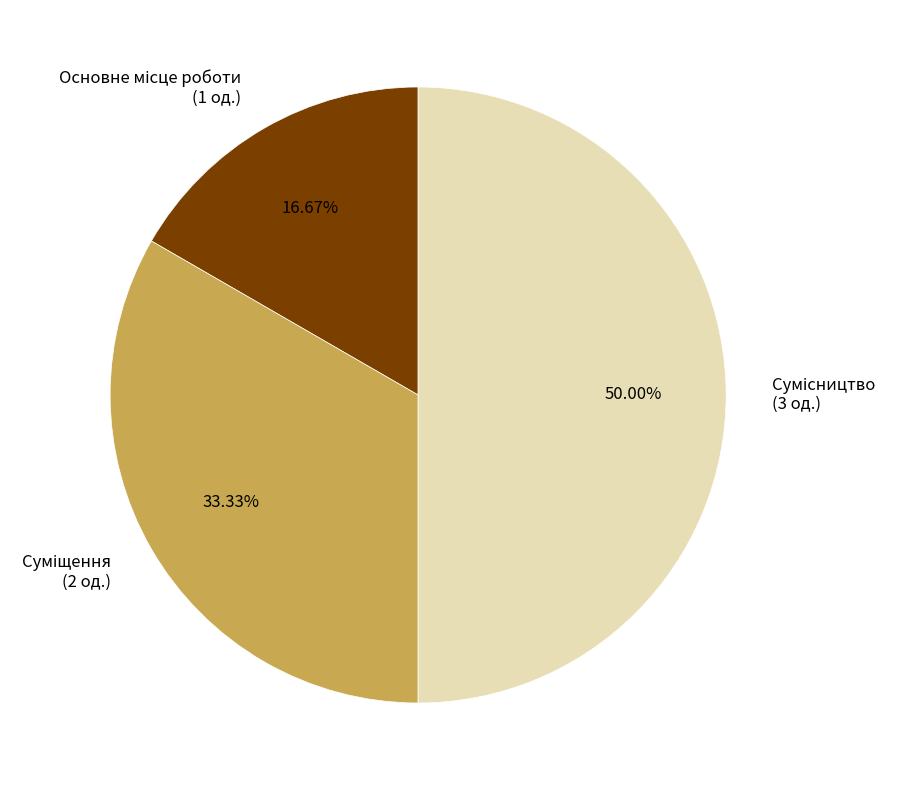

To the nearest percent, what is the average slice percentage?

33%